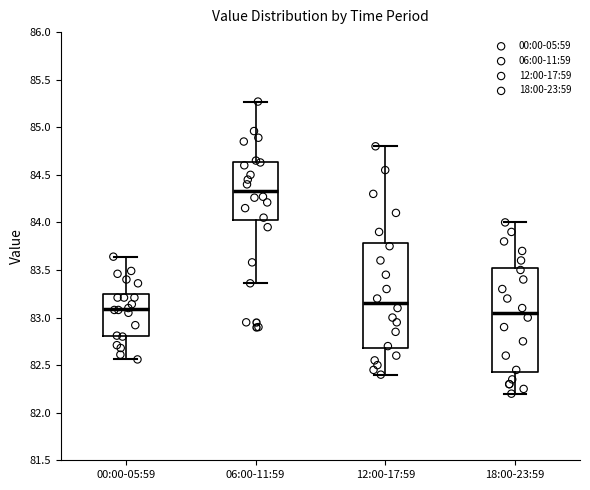

Which box's median line is the highest?

06:00-11:59